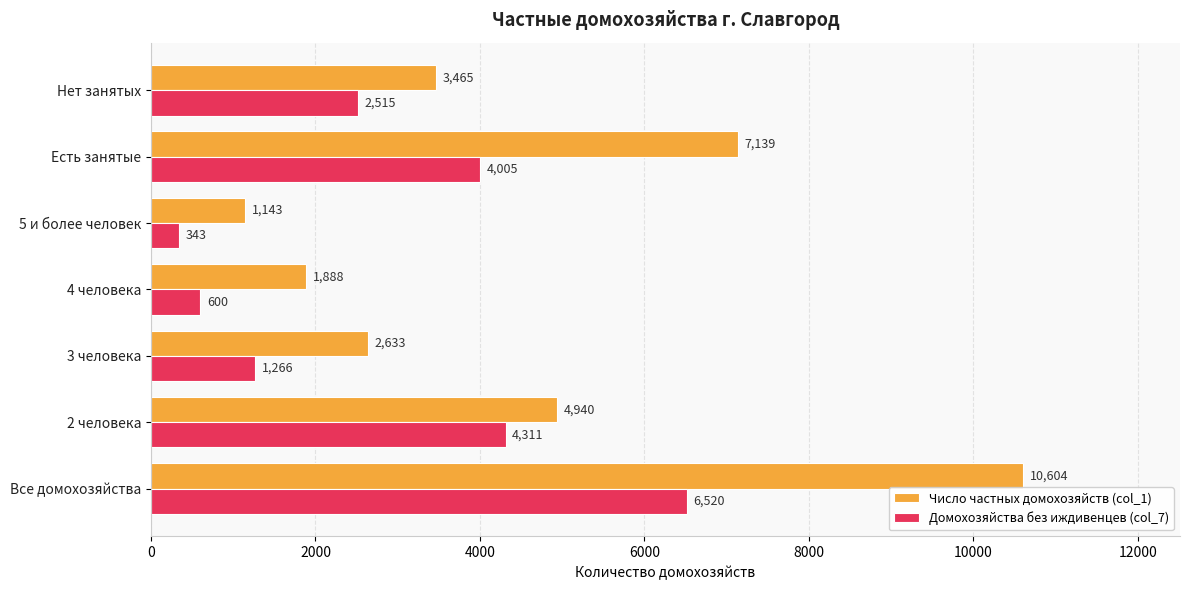

Between 4 человека and Нет занятых, which series saw the biggest shift?

Домохозяйства без иждивенцев (col_7)